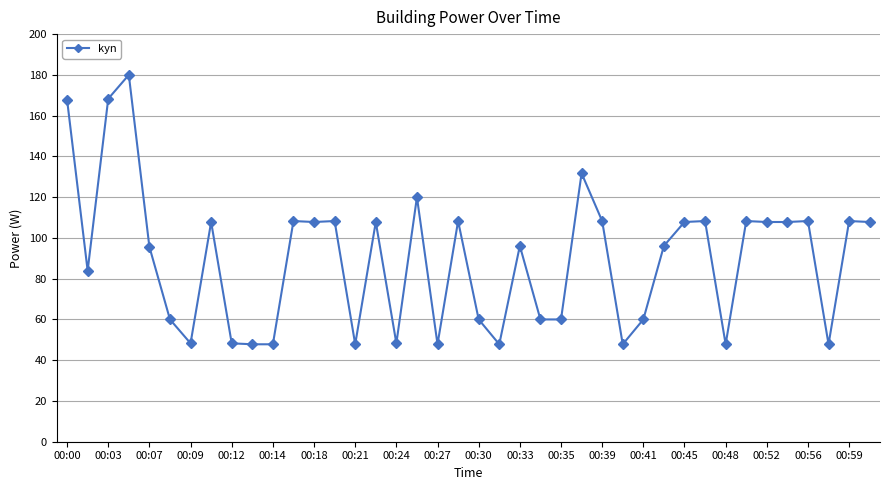

What is the sum of all values?

3587.8